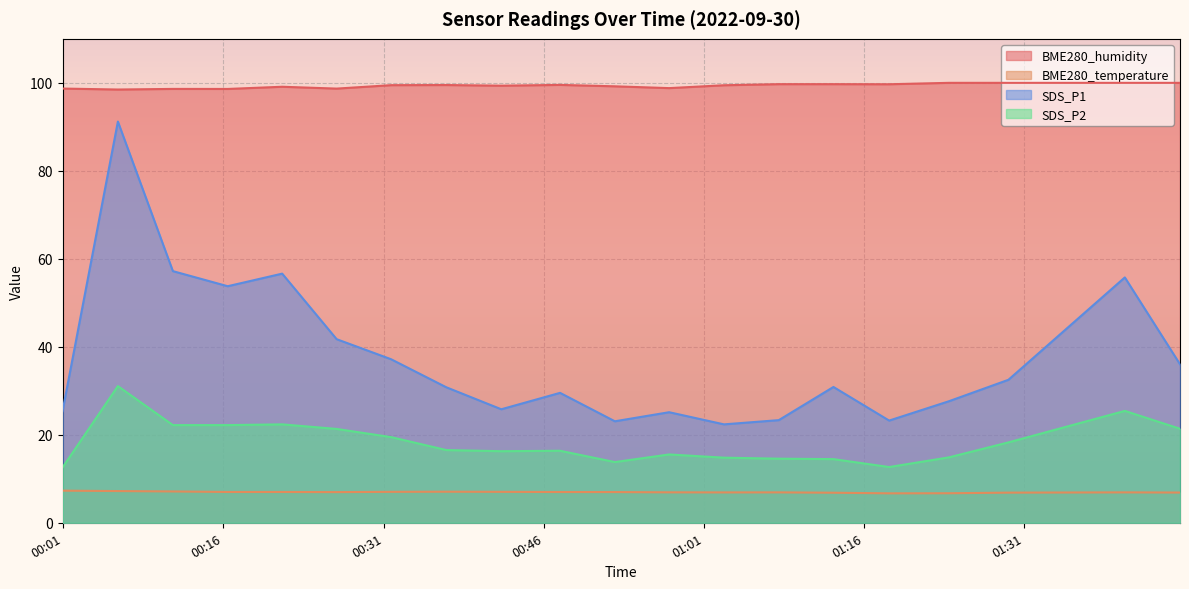

What are all the series names shown in the legend?

BME280_humidity, BME280_temperature, SDS_P1, SDS_P2